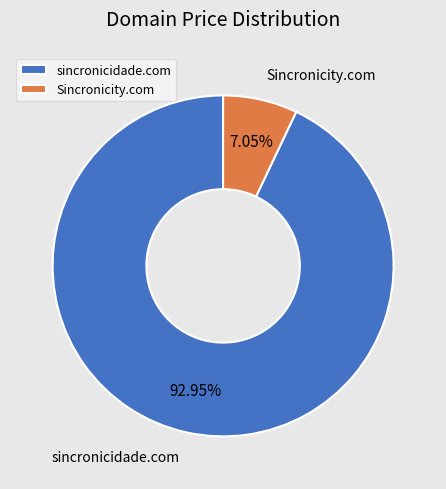

Which category accounts for the majority?

sincronicidade.com